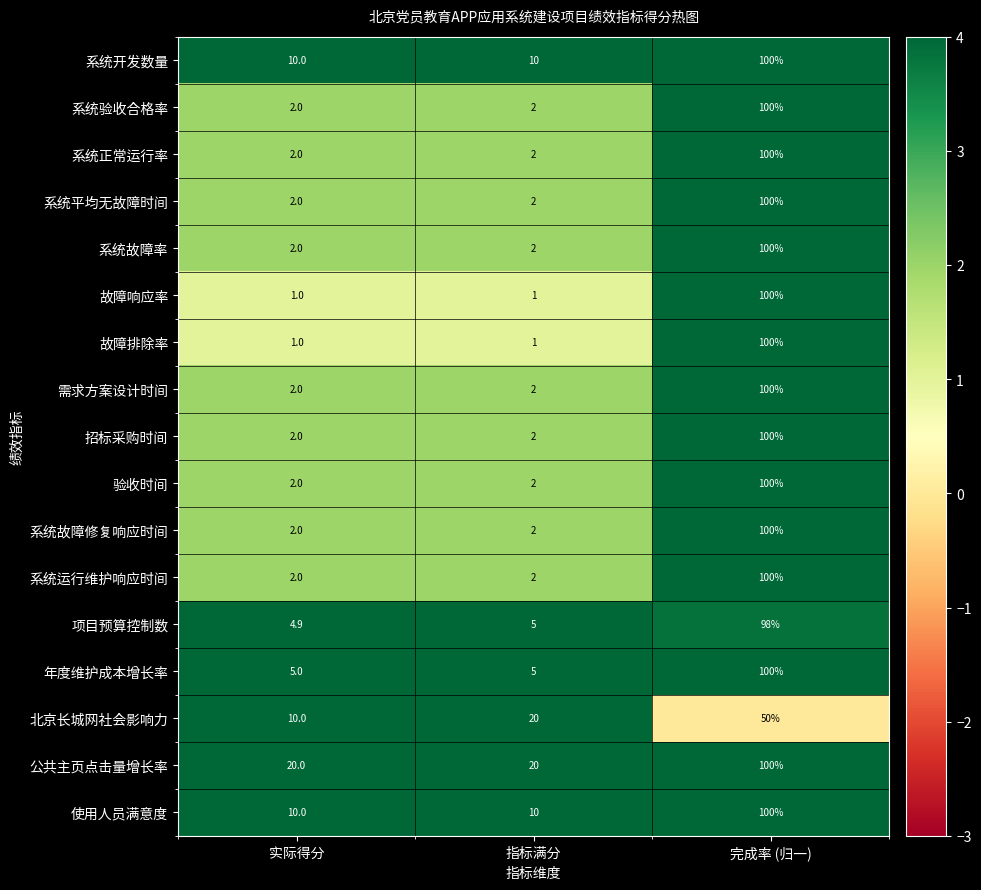

At which category does the chart reach its peak across all series?

完成率 (归一)